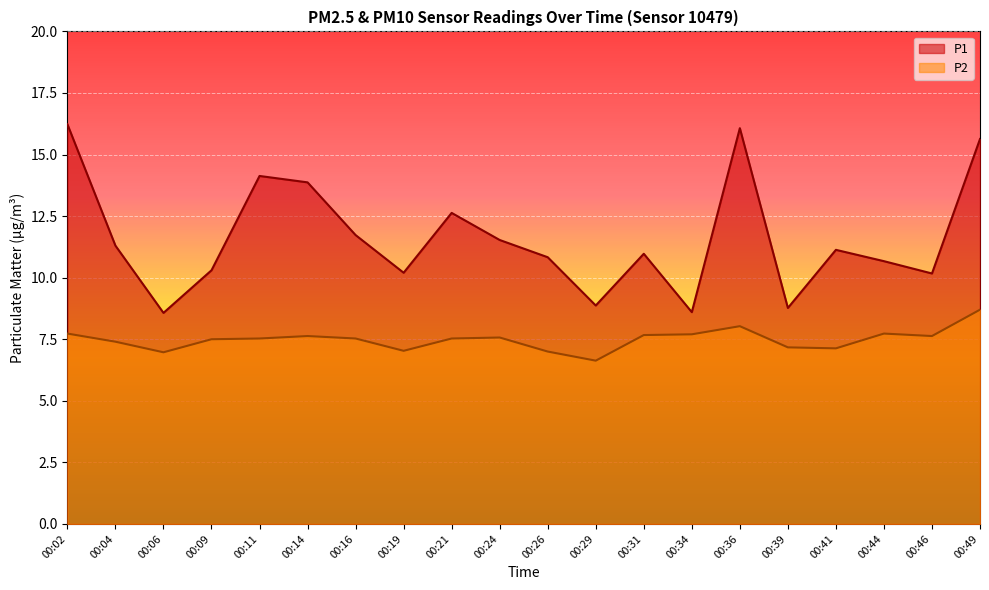

At which category does the chart reach its minimum across all series?

00:29